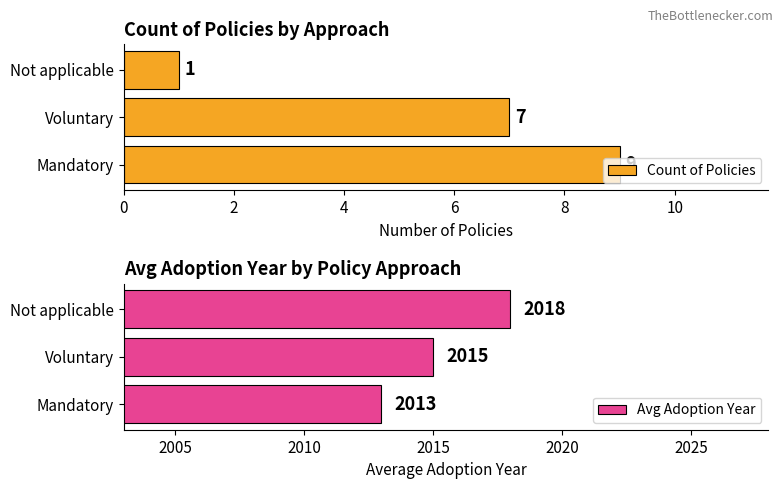

Reading left to right, what are all the values shown in this chart?

Count of Policies: 9	7	1
Avg Adoption Year: 2013	2015	2018